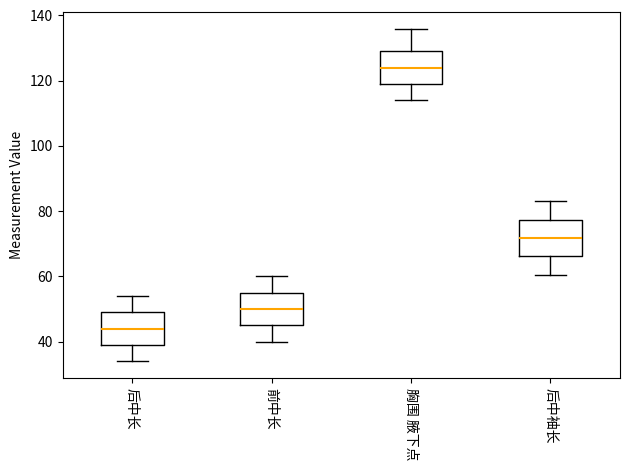

Reading left to right, transcribe this box plot: for each box, give where its median line is, the range the box spans, and where its two whiskers end, as read against the y-axis. The values are not printed on the chart, so give them approximately, as read against the axis.

后中长: median 44, box 40 to 50, whiskers 34 to 54
前中长: median 50, box 46 to 56, whiskers 40 to 60
胸围 腋下点: median 124, box 120 to 130, whiskers 114 to 136
后中袖长: median 72, box 66 to 78, whiskers 60 to 84